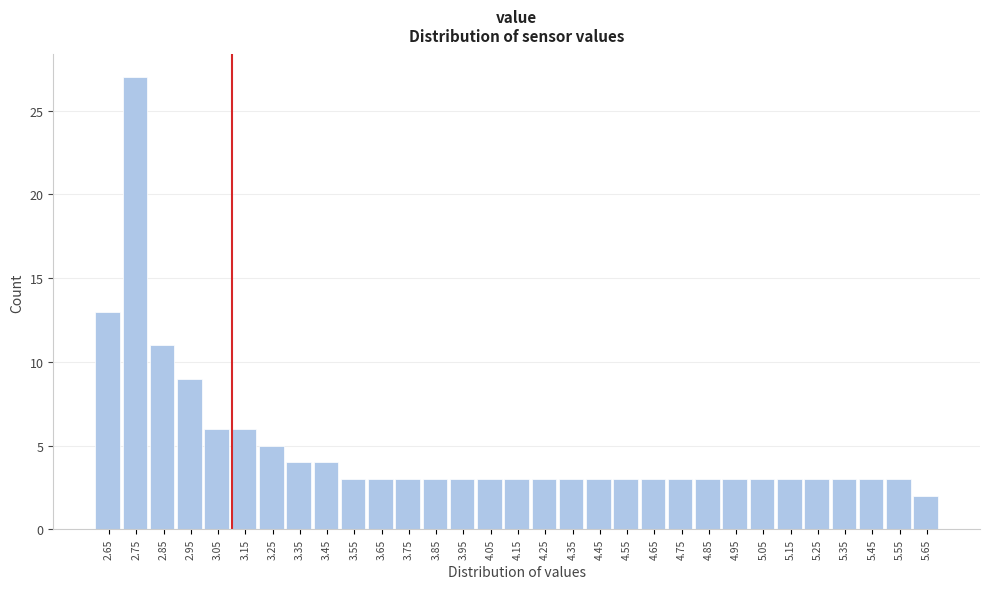

What is the maximum value shown in the chart?

27